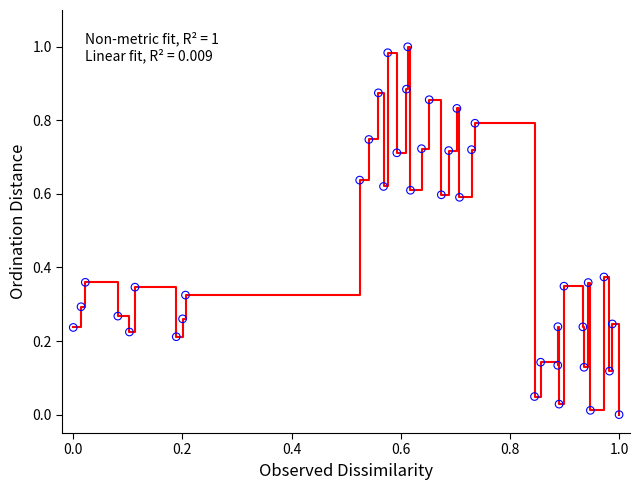

Is this an area chart (filled region under the line)?

No